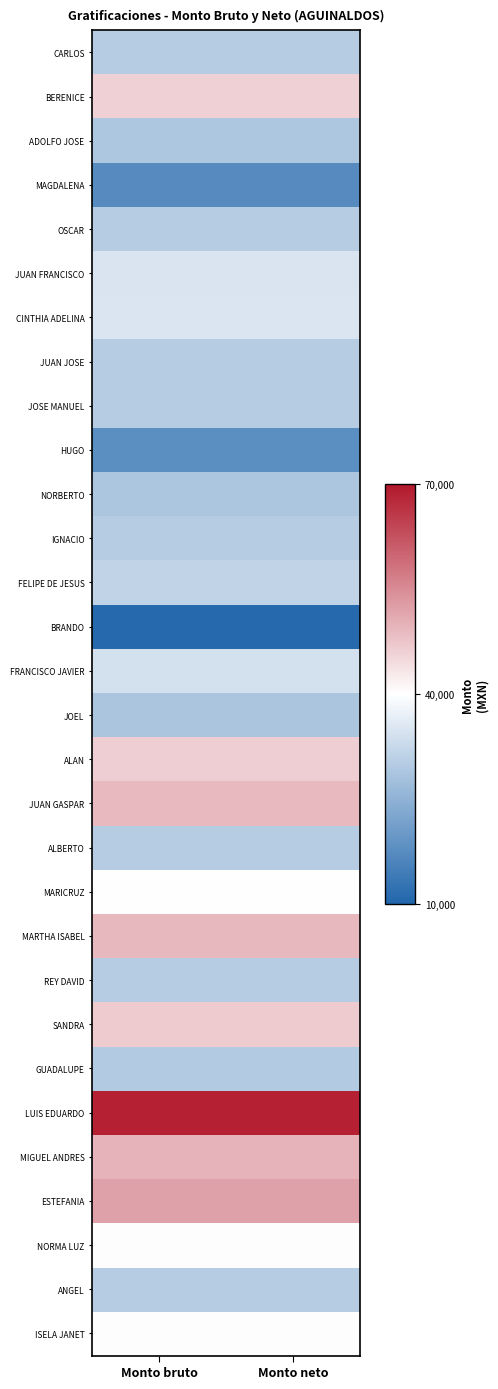

Rank the series at Monto neto from lowest to highest value.

BRANDO, MAGDALENA, HUGO, JOEL, NORBERTO, ADOLFO JOSE, GUADALUPE, CARLOS, JOSE MANUEL, IGNACIO, OSCAR, JUAN JOSE, ALBERTO, REY DAVID, ANGEL, FELIPE DE JESUS, FRANCISCO JAVIER, JUAN FRANCISCO, CINTHIA ADELINA, MARICRUZ, NORMA LUZ, ISELA JANET, BERENICE, ALAN, SANDRA, JUAN GASPAR, MARTHA ISABEL, MIGUEL ANDRES, ESTEFANIA, LUIS EDUARDO